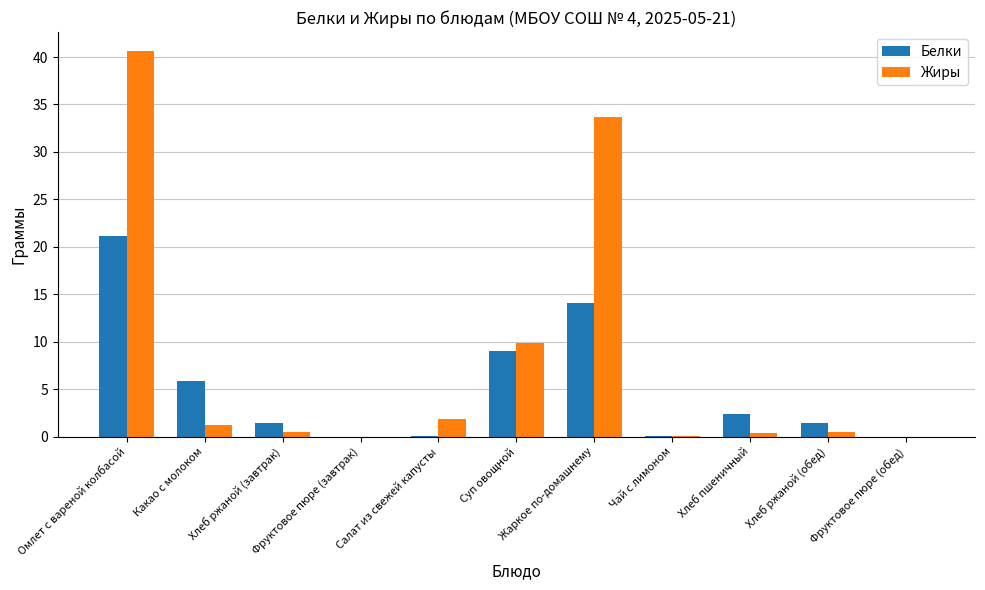

What is the sum of all Жиры values?

88.7